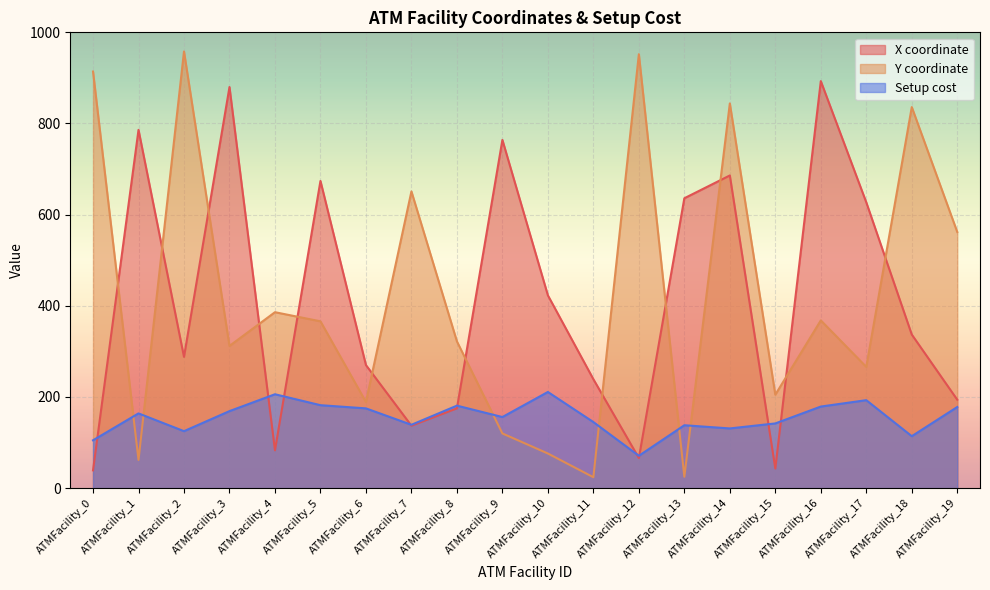

At which category is the sum across all series the highest?

ATMFacility_14